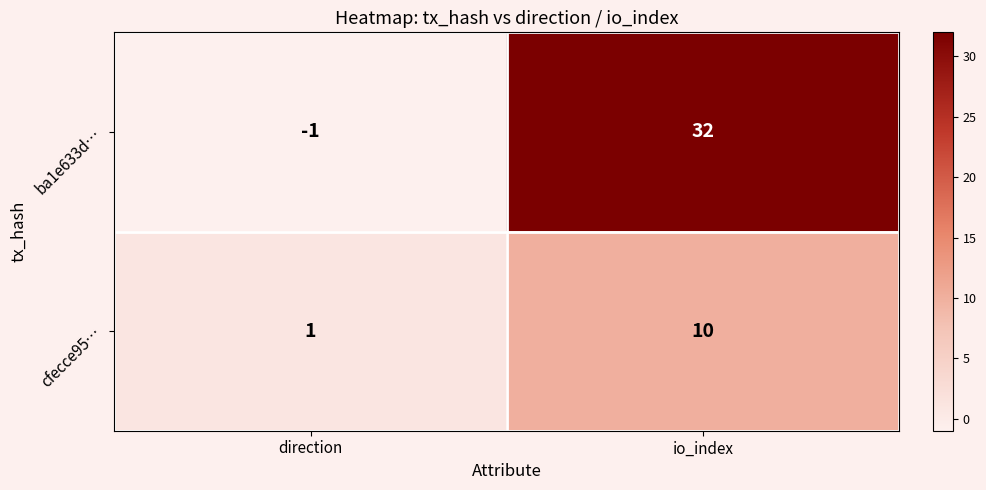

At which label is ba1e633d… closest to 15?

direction